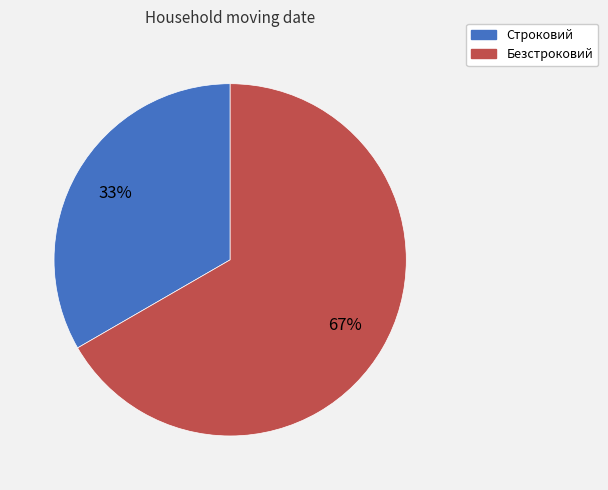

What is the largest slice in the pie chart?

Безстроковий